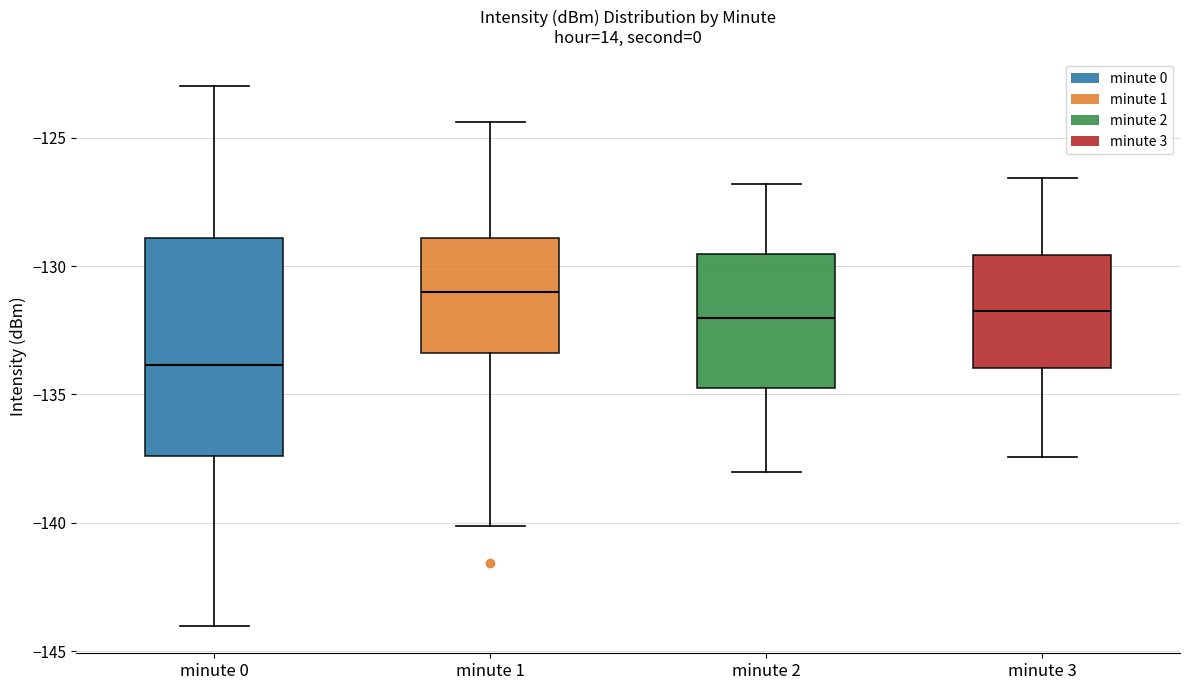

Comparing the boxes themselves (not the whiskers), which one is the tallest?

minute 0